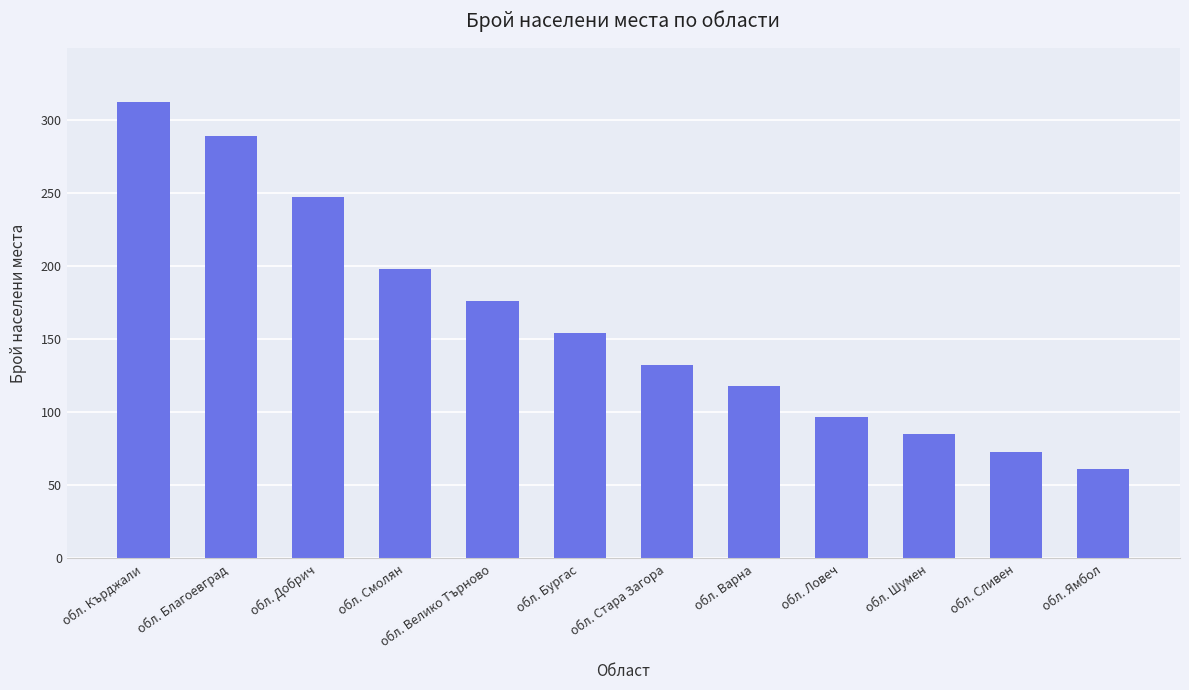

Reading right to left, list all the values displayed in this chart.

61	73	85	97	118	132	154	176	198	247	289	312